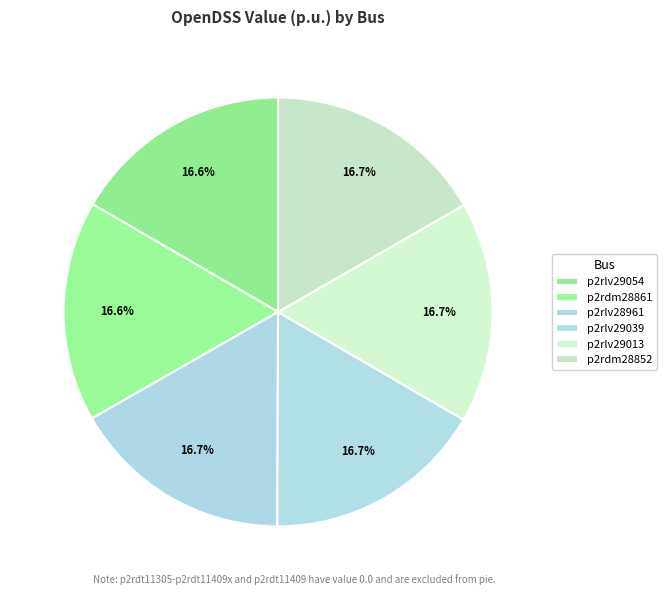

To the nearest percent, what portion does p2rlv29054 represent?

17%